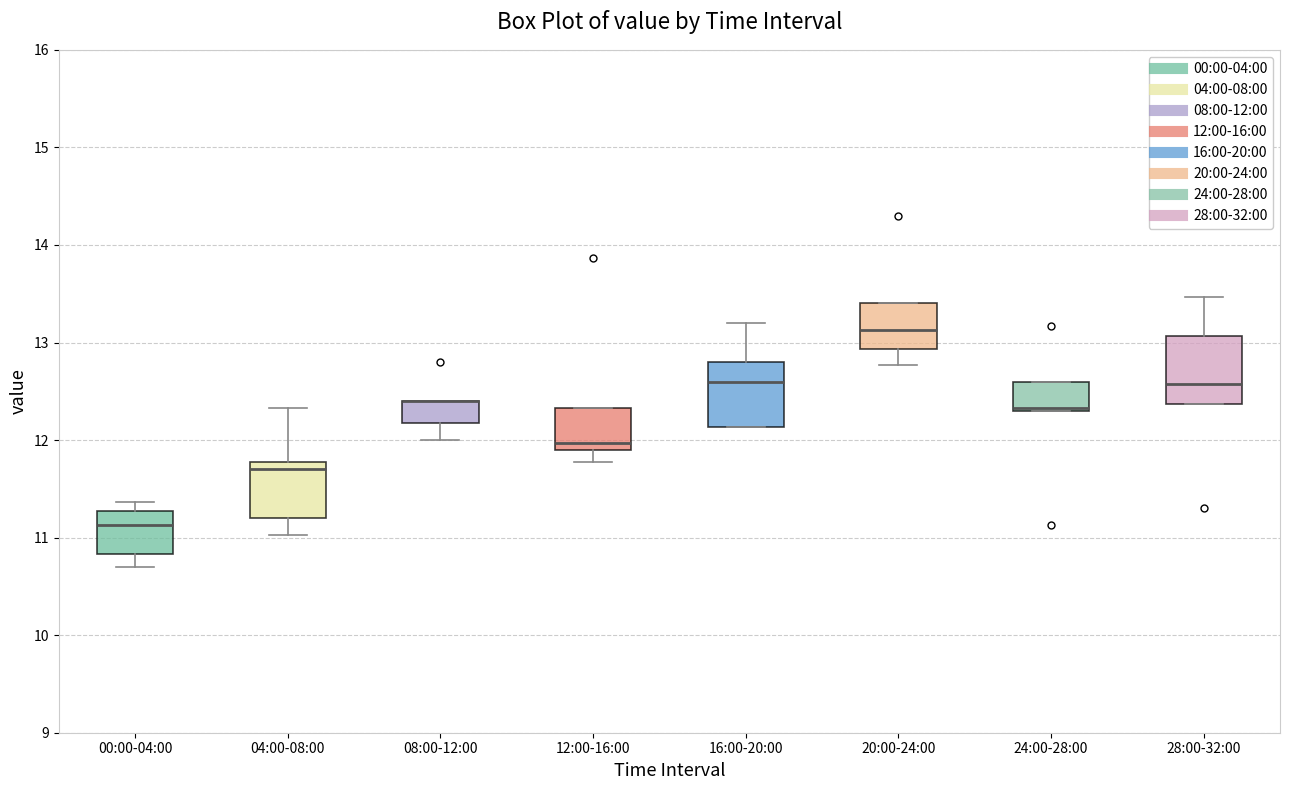

Reading left to right, transcribe this box plot: for each box, give where its median line is, the range the box spans, and where its two whiskers end, as read against the y-axis. The values are not printed on the chart, so give them approximately, as read against the axis.

00:00-04:00: median 11.1, box 10.8 to 11.3, whiskers 10.7 to 11.4
04:00-08:00: median 11.7, box 11.2 to 11.8, whiskers 11.0 to 12.3
08:00-12:00: median 12.4 (drawn on the box's upper edge), box 12.2 to 12.4, whiskers 12.0 to 12.4
12:00-16:00: median 12.0, box 11.9 to 12.3, whiskers 11.8 to 12.3
16:00-20:00: median 12.6, box 12.1 to 12.8, whiskers 12.1 to 13.2
20:00-24:00: median 13.1, box 12.9 to 13.4, whiskers 12.8 to 13.4
24:00-28:00: median 12.3, box 12.3 to 12.6, whiskers 12.3 to 12.6
28:00-32:00: median 12.6, box 12.4 to 13.1, whiskers 12.4 to 13.5